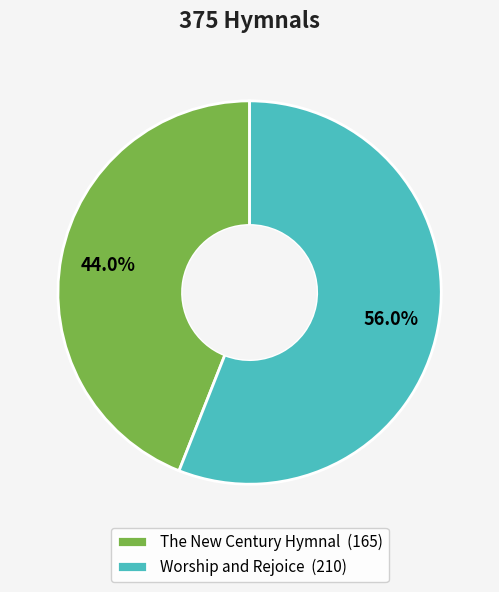

Combined, what portion of the pie is The New Century Hymnal and Worship and Rejoice?

100.0%